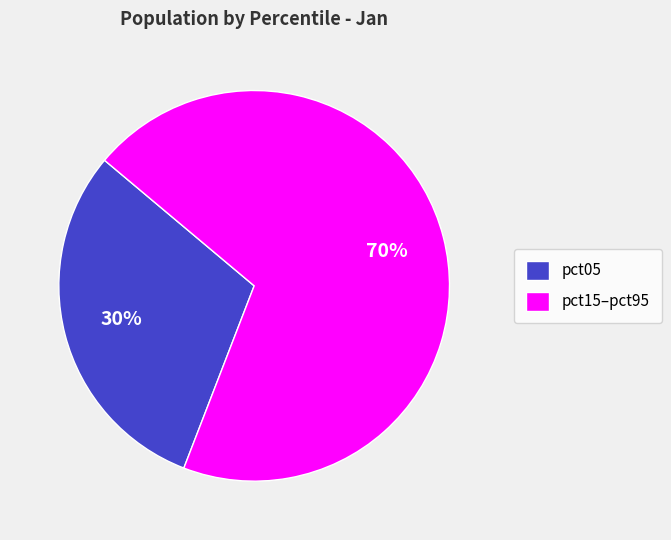

Rank the categories by value from highest to lowest.

pct15–pct95, pct05